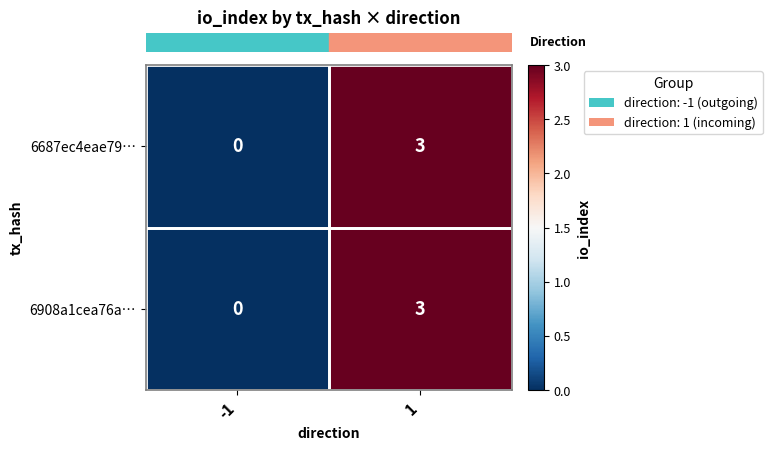

The 6908a1cea76a… series shows 1 at -1. True or false?

False